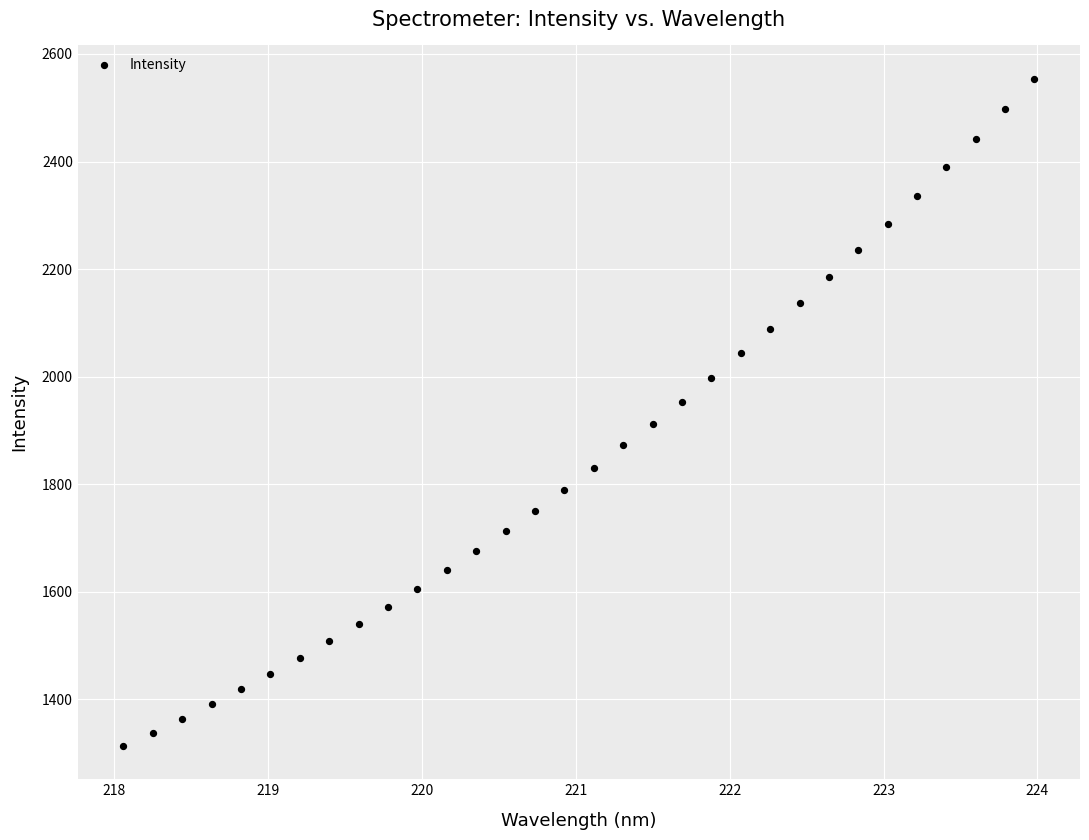

What is the range of Y values (max minus min)?

1240.6